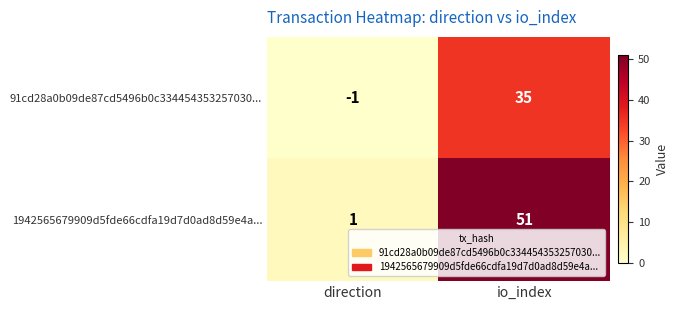

Is the value of 1942565679909d5fde66cdfa19d7d0ad8d59e4a... at direction greater than the value of 91cd28a0b09de87cd5496b0c334454353257030... at direction?

Yes